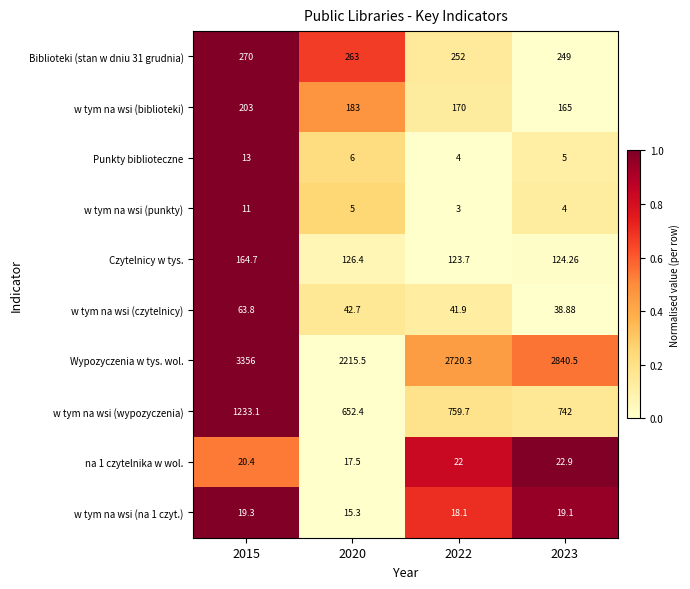

Between 2015 and 2022, which series saw the biggest shift?

Wypozyczenia w tys. wol.